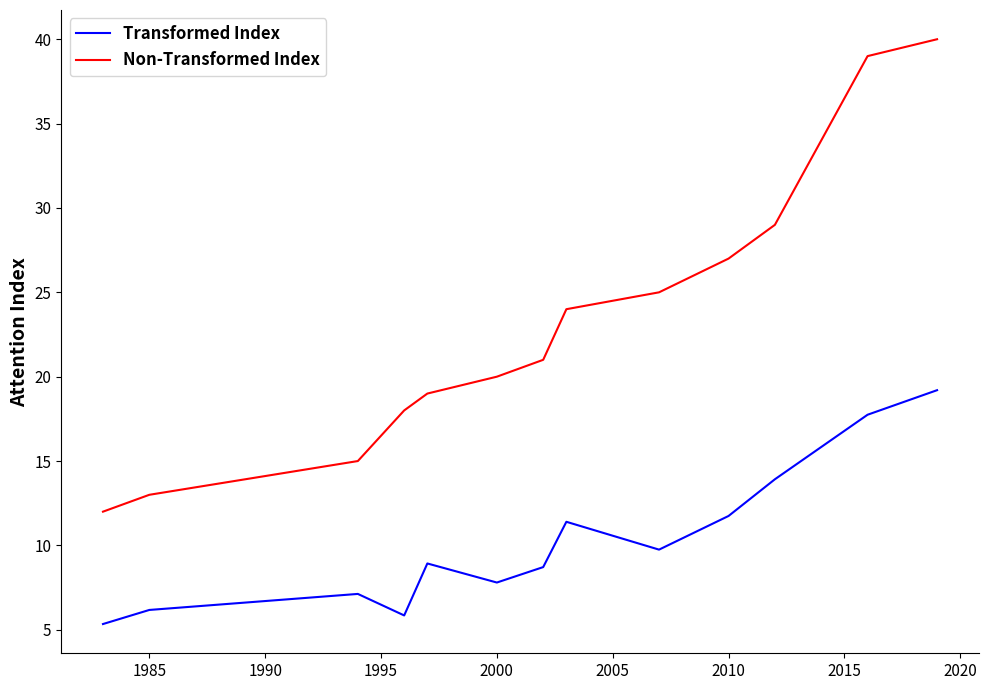

True or false: Transformed Index and Non-Transformed Index cross at least once.

False